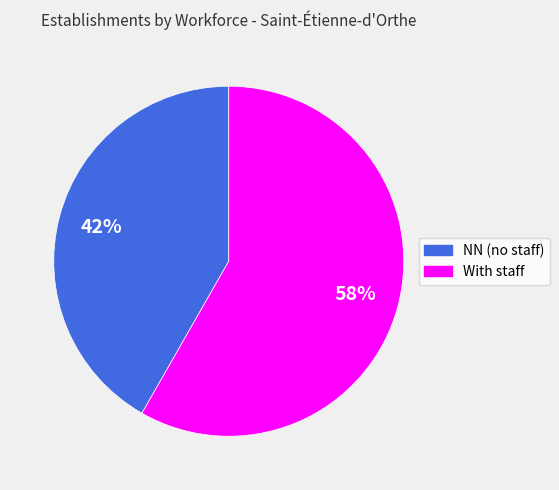

Does any single category account for the majority?

Yes